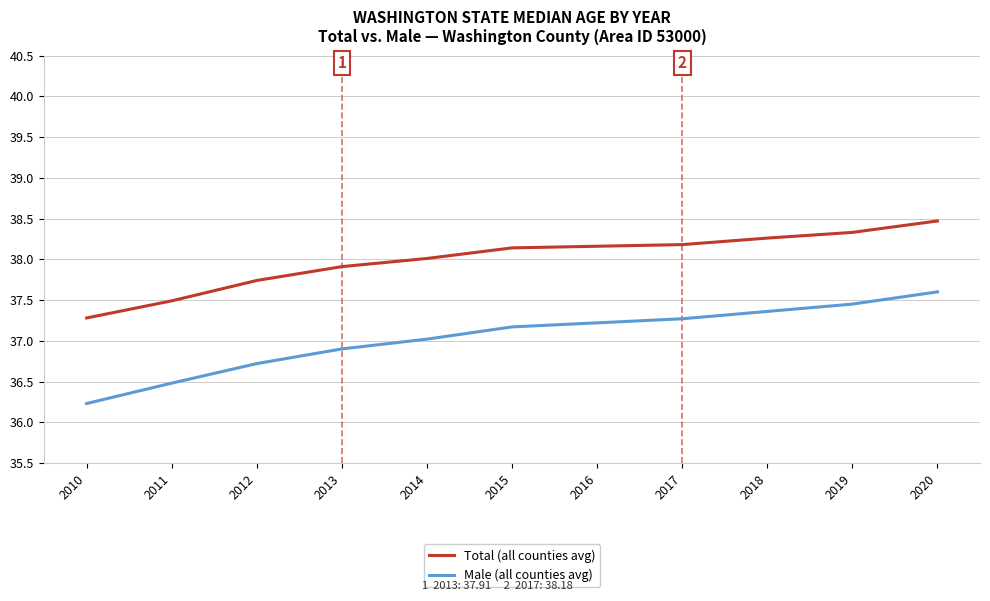

True or false: Male (all counties avg) has more than 1 points higher than both neighbors.

False